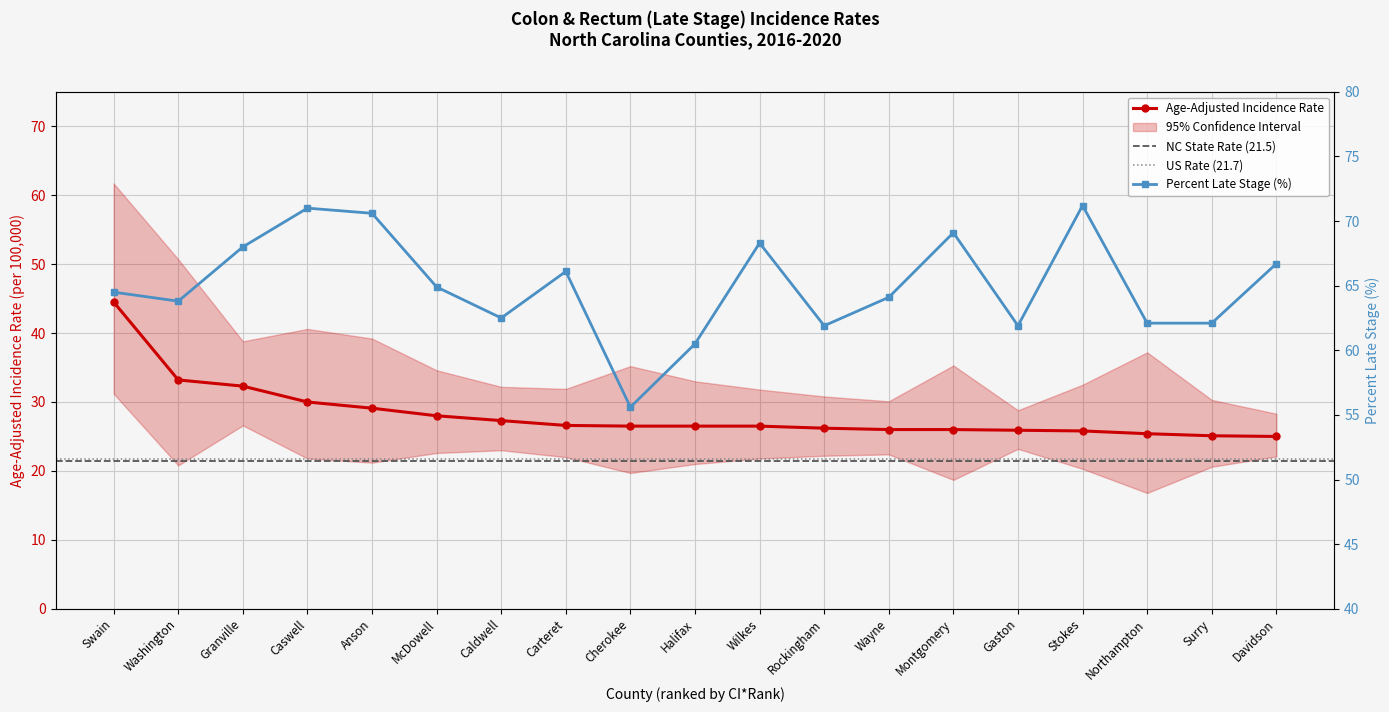

Where is Age-Adjusted Rate nearest to the value 34?

Washington